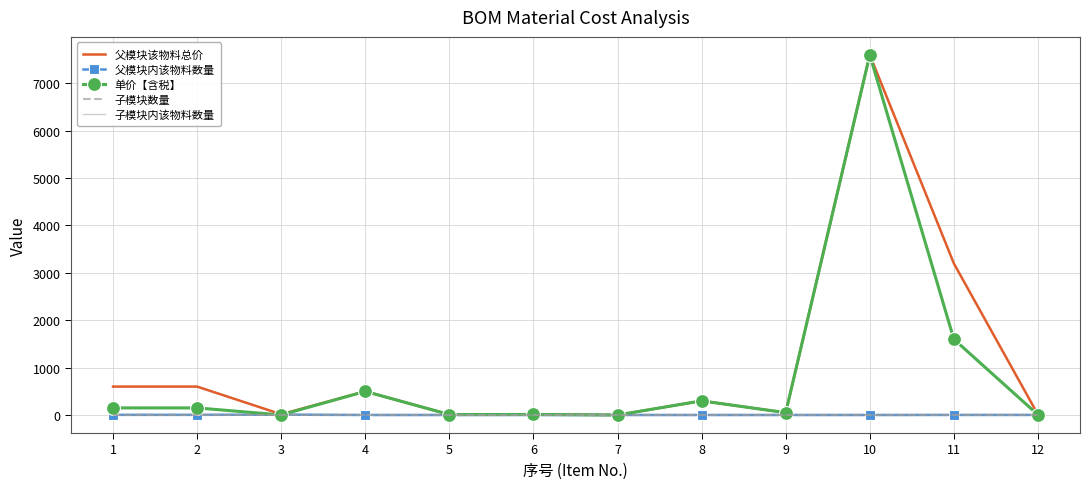

What is the maximum value shown in the chart?

7599.0